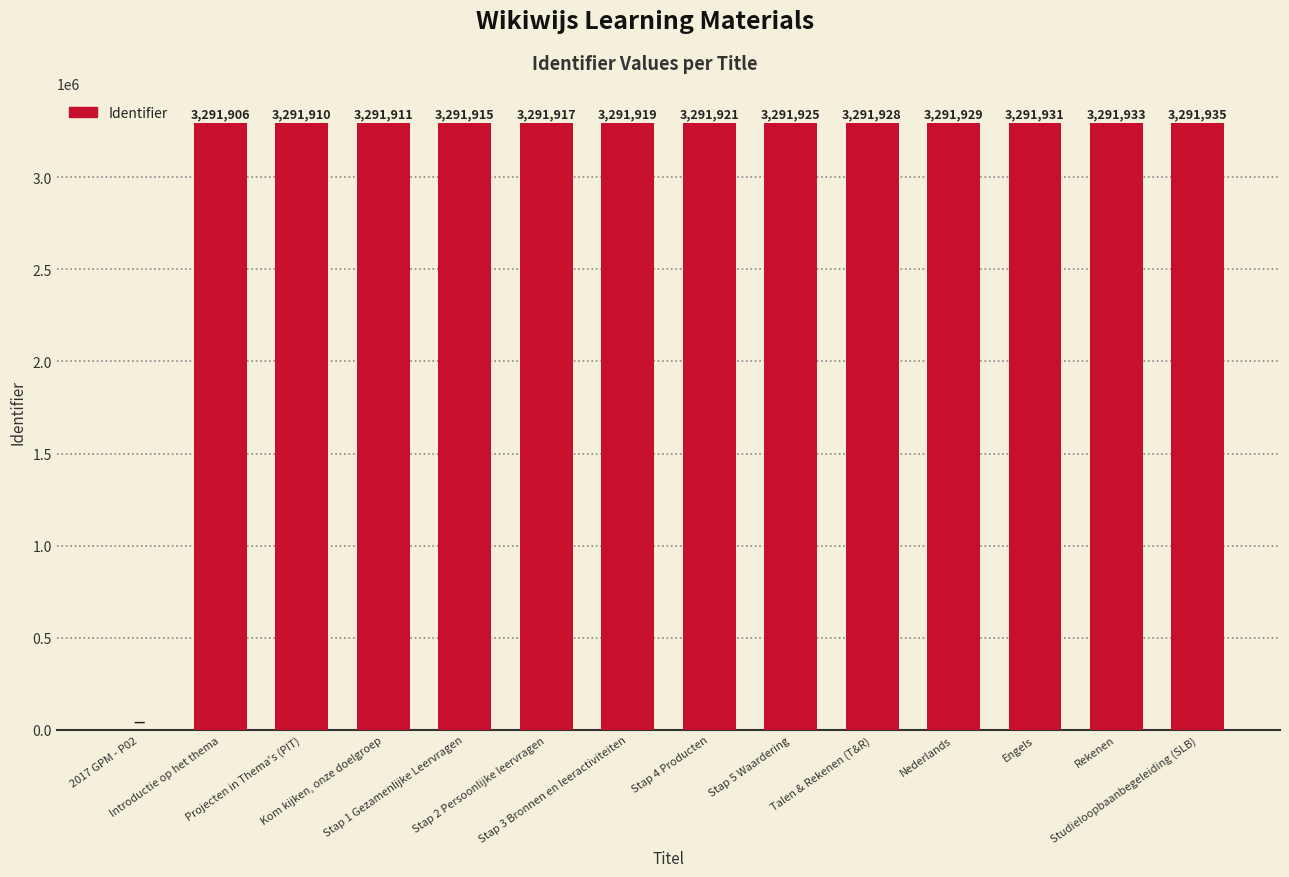

What is the sum of all values?

42794980